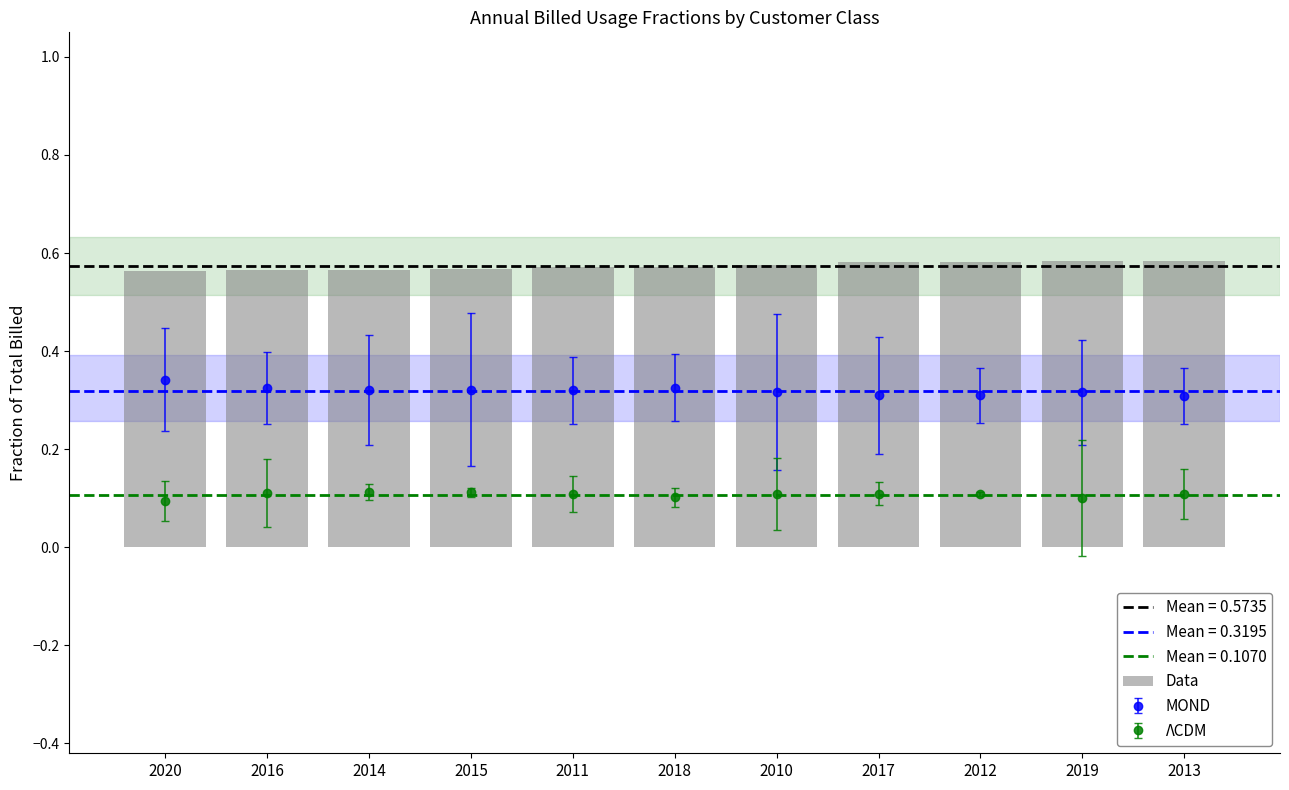

Rank the categories by value from lowest to highest.

2020, 2016, 2014, 2015, 2011, 2018, 2010, 2017, 2012, 2019, 2013